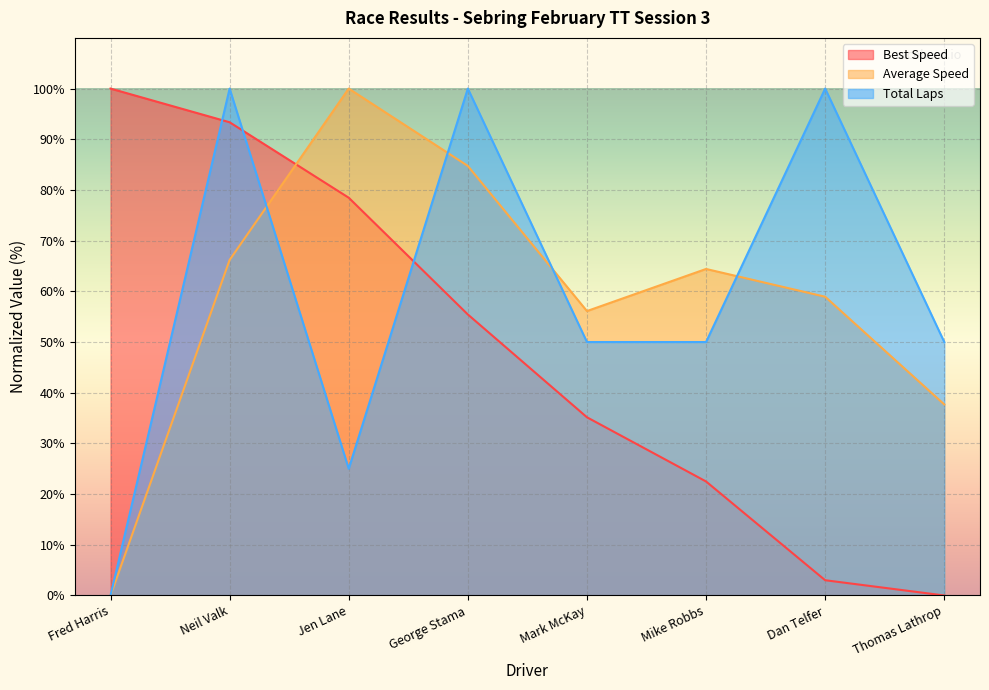

What is the difference between the maximum and minimum values in the Average Speed series?

100.0